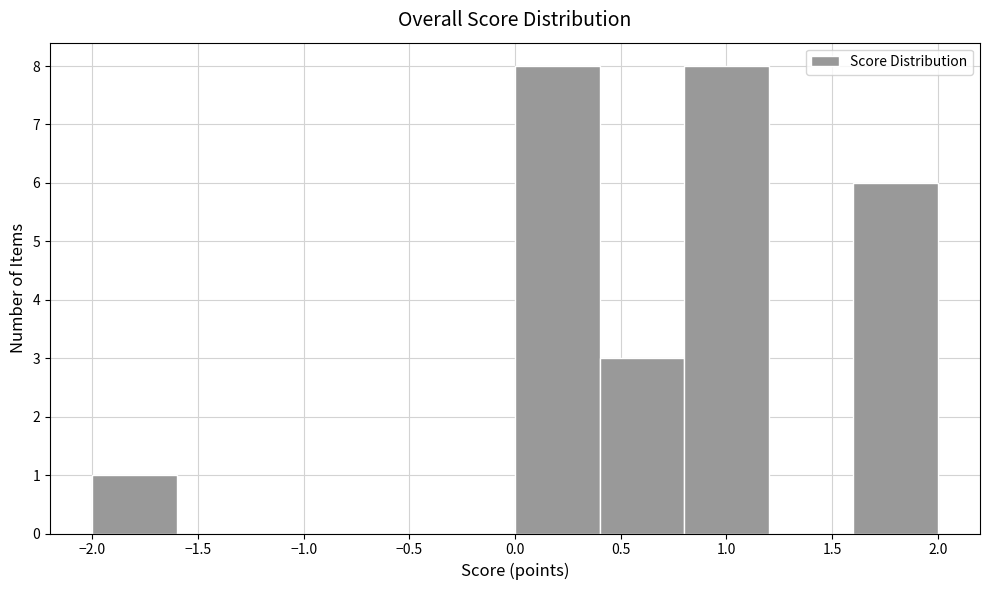

Reading left to right, transcribe this chart: for each bar, give the range it covers on the x-axis and its height. The values are not printed on the chart, so give them approximately, as read against the axis.

-2.0 to -1.6: 1
-1.6 to -1.2: 0
-1.2 to -0.8: 0
-0.8 to -0.4: 0
-0.4 to 0.0: 0
0.0 to 0.4: 8
0.4 to 0.8: 3
0.8 to 1.2: 8
1.2 to 1.6: 0
1.6 to 2.0: 6